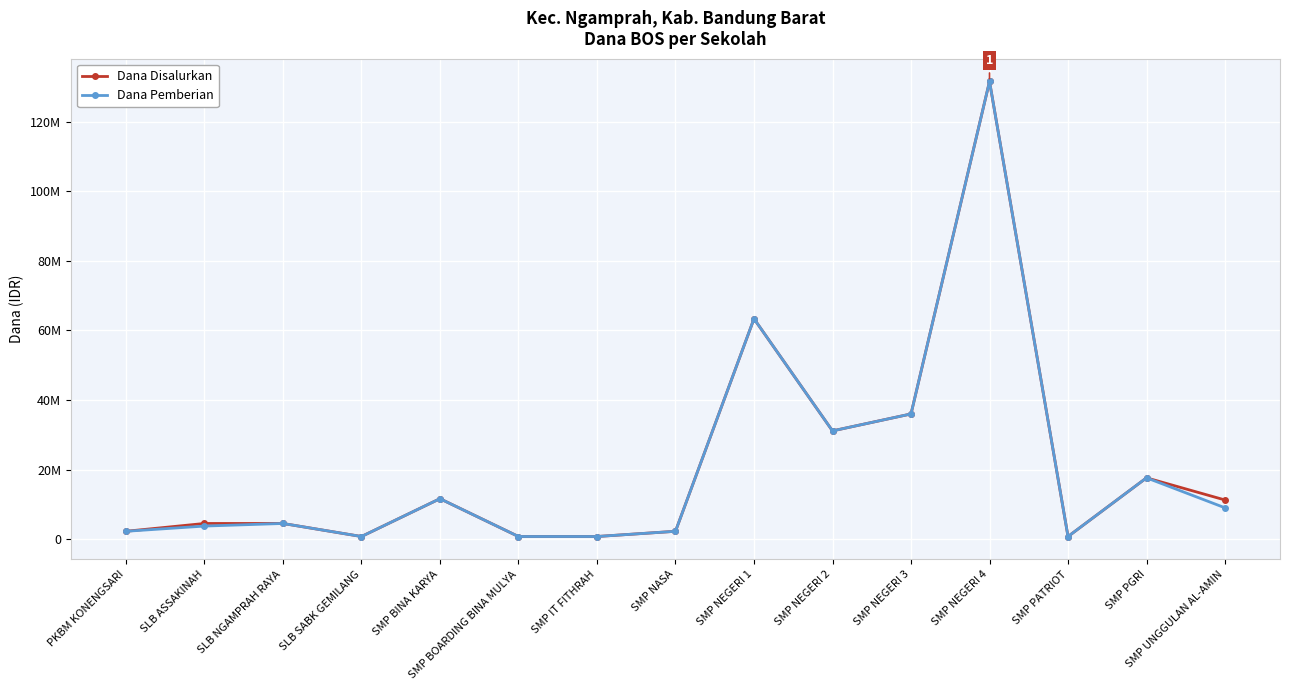

Does the chart have visible grid lines?

Yes